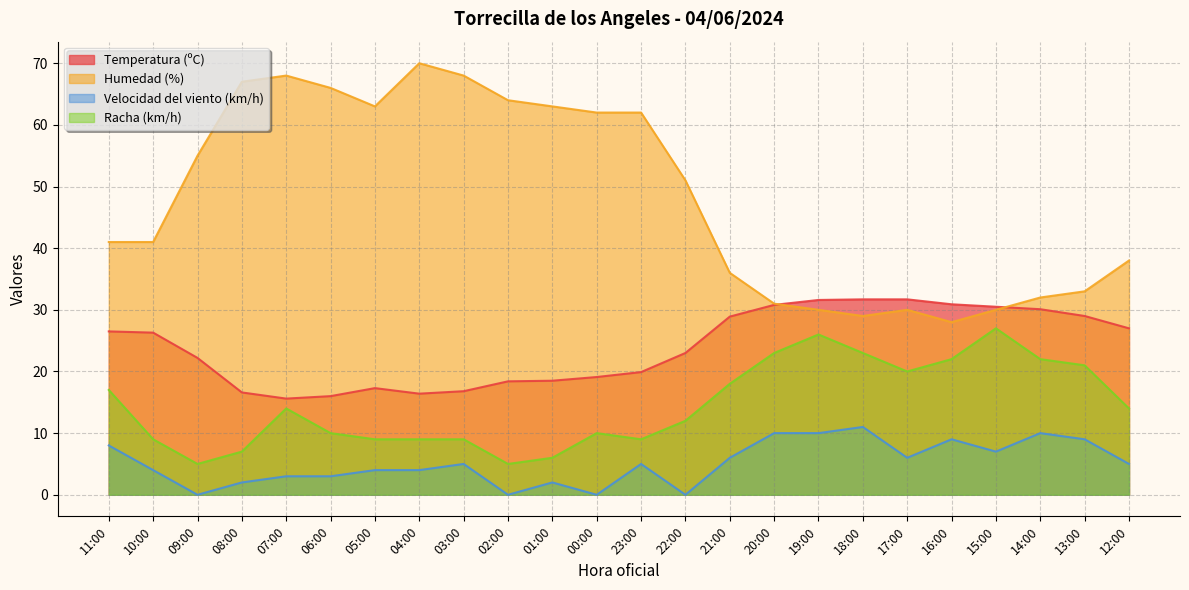

True or false: Temperatura (ºC) has a value of 47.0 at 10:00.

False